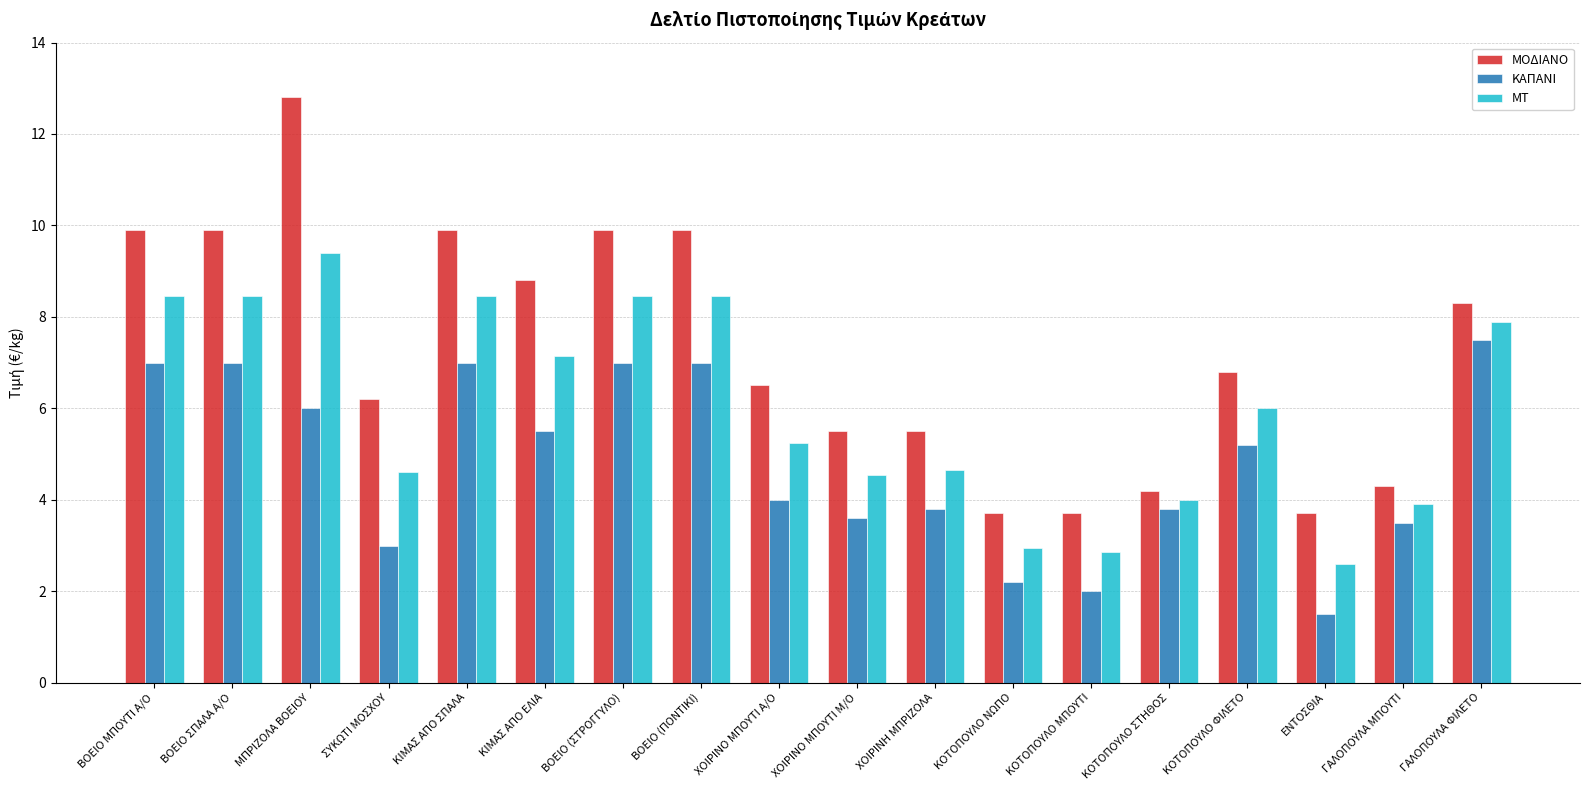

What is the difference between the maximum and minimum values in the ΜΤ series?

6.8